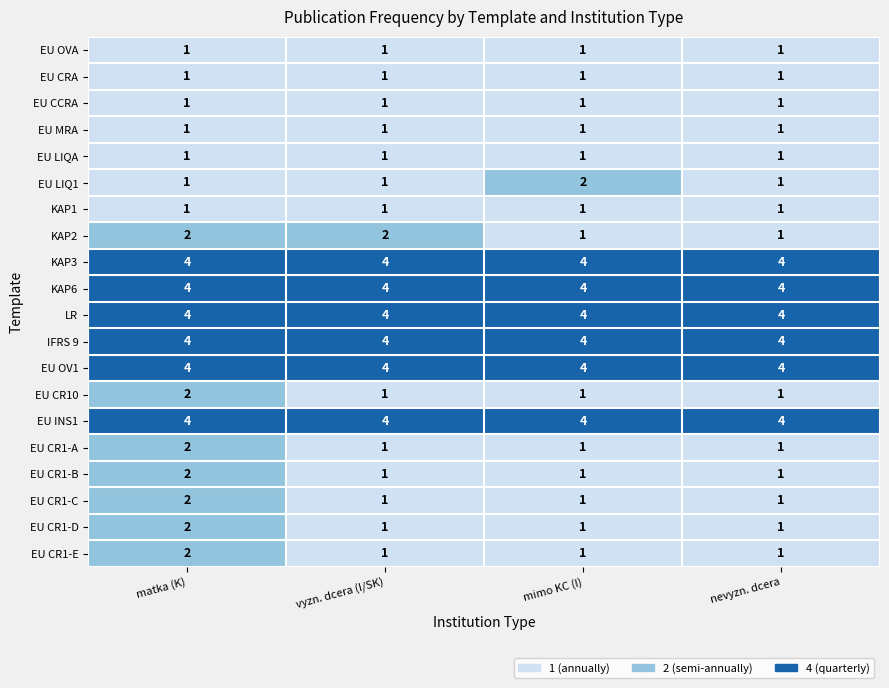

What is the sum of the EU CR1-E values at mimo KC (I) and matka (K)?

3